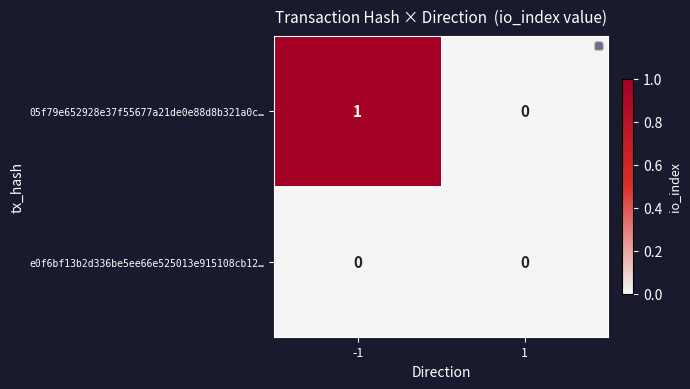

Which series has the widest spread of values?

05f79e652928e37f55677a21de0e88d8b321a0c…